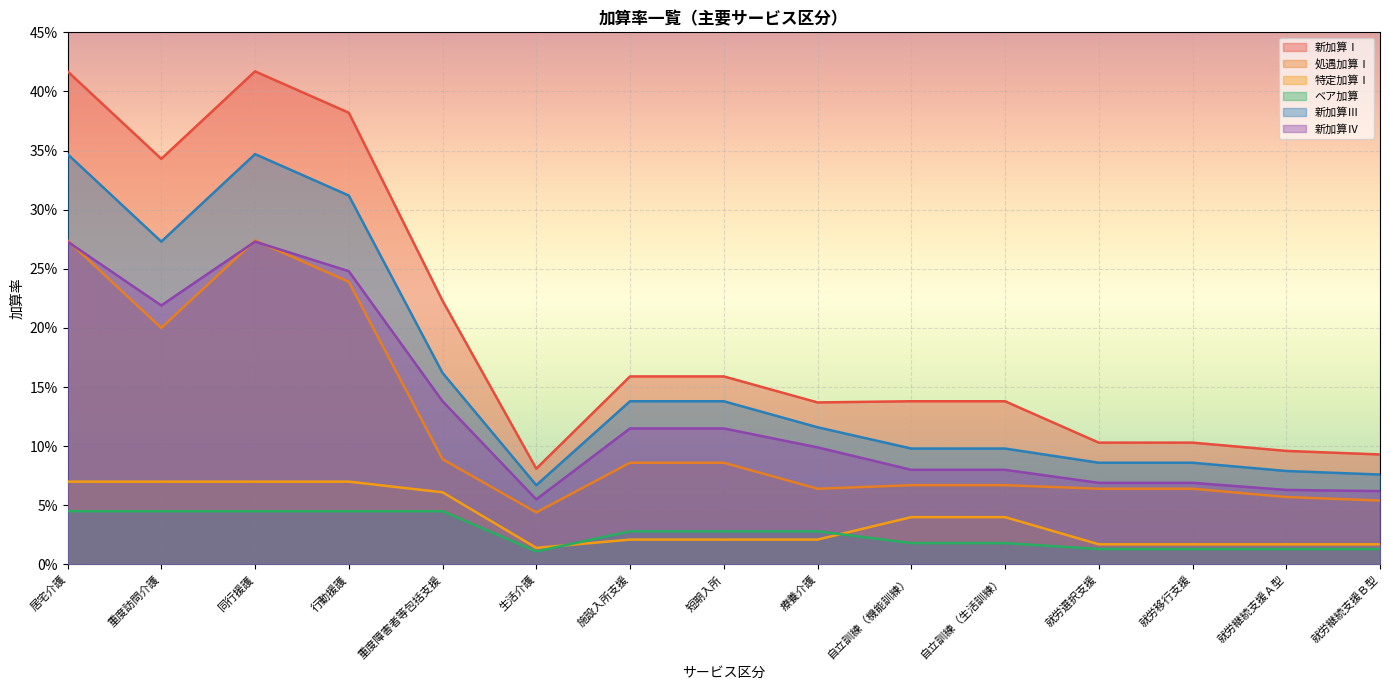

At 就労継続支援Ｂ型, list the series in order from smallest to largest.

ベア加算, 特定加算Ⅰ, 処遇加算Ⅰ, 新加算Ⅳ, 新加算Ⅲ, 新加算Ⅰ